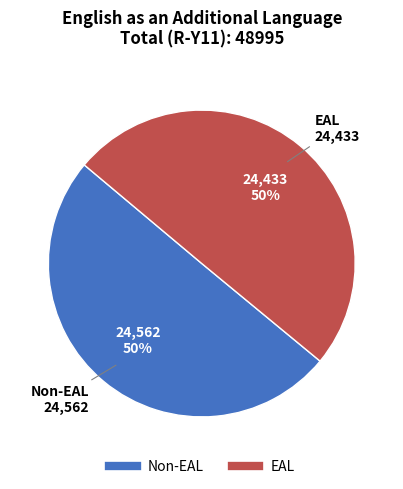

What percentage is the Non-EAL slice, to the nearest percent?

50%